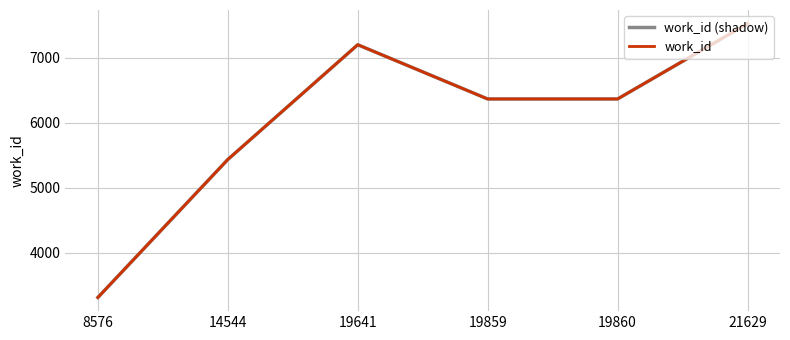

Which series has the widest spread of values?

work_id (shadow)